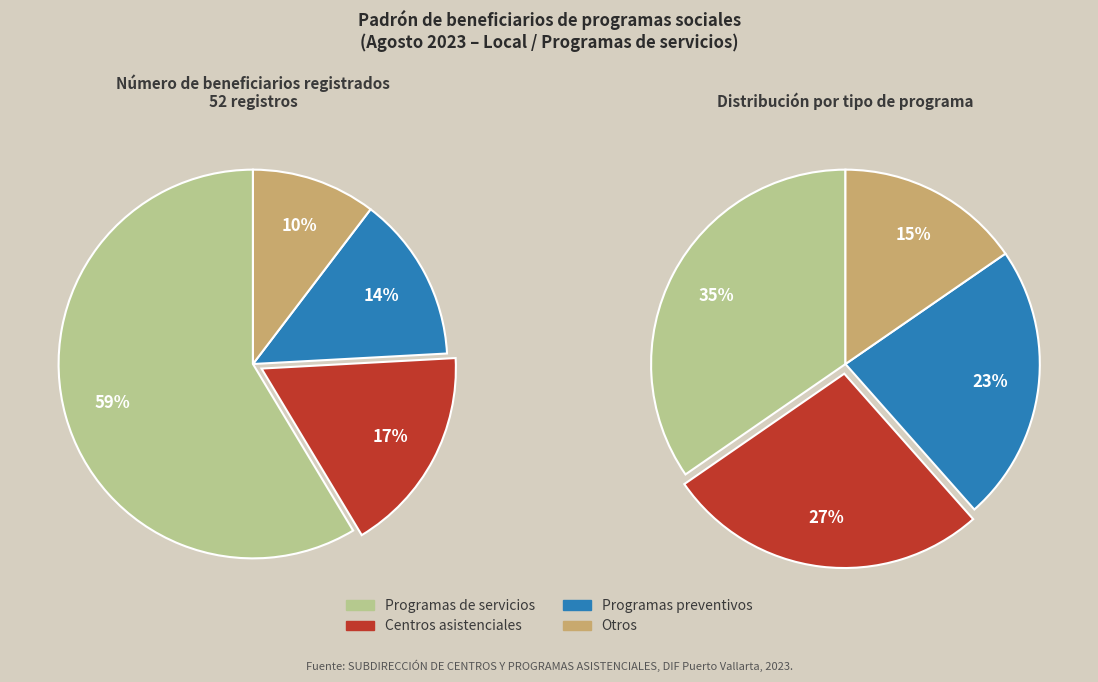

The Beneficiario 6 slice represents 19% of the pie. True or false?

False